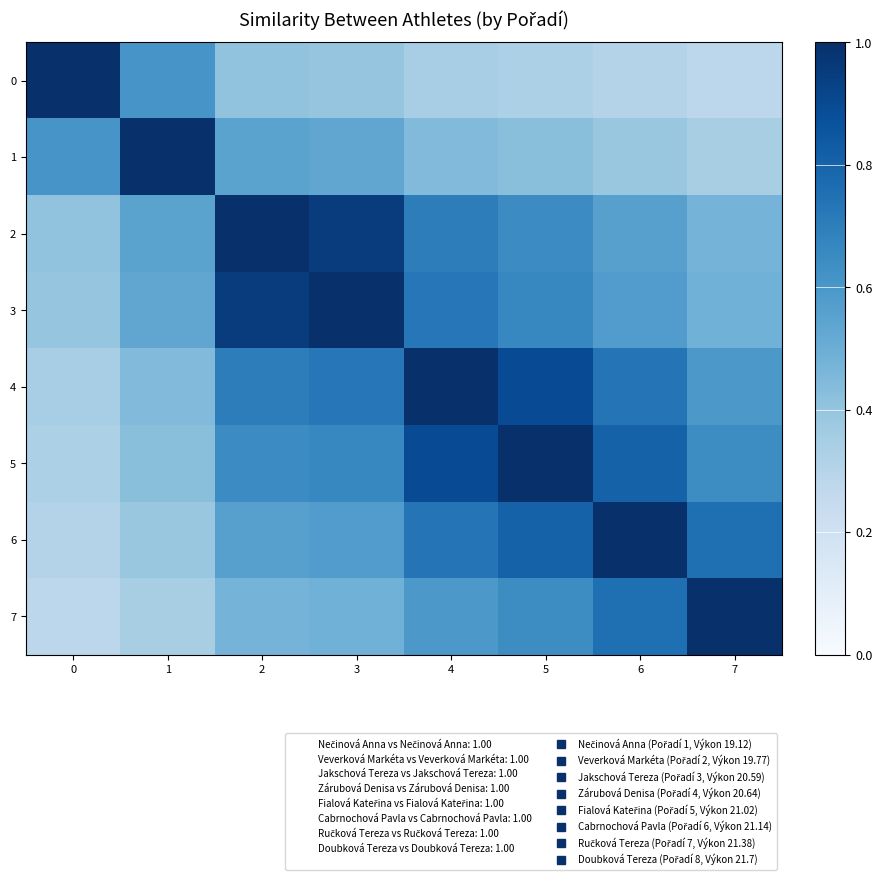

At which category is the sum across all series the highest?

4